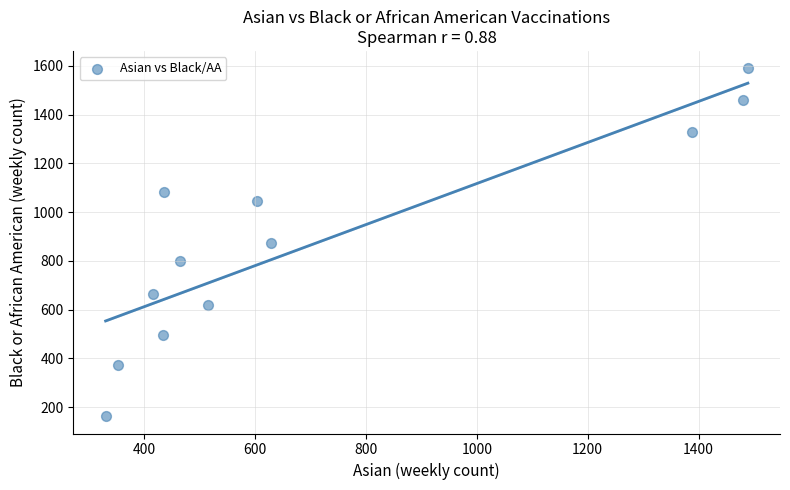

What is the range of Y values (max minus min)?

1427